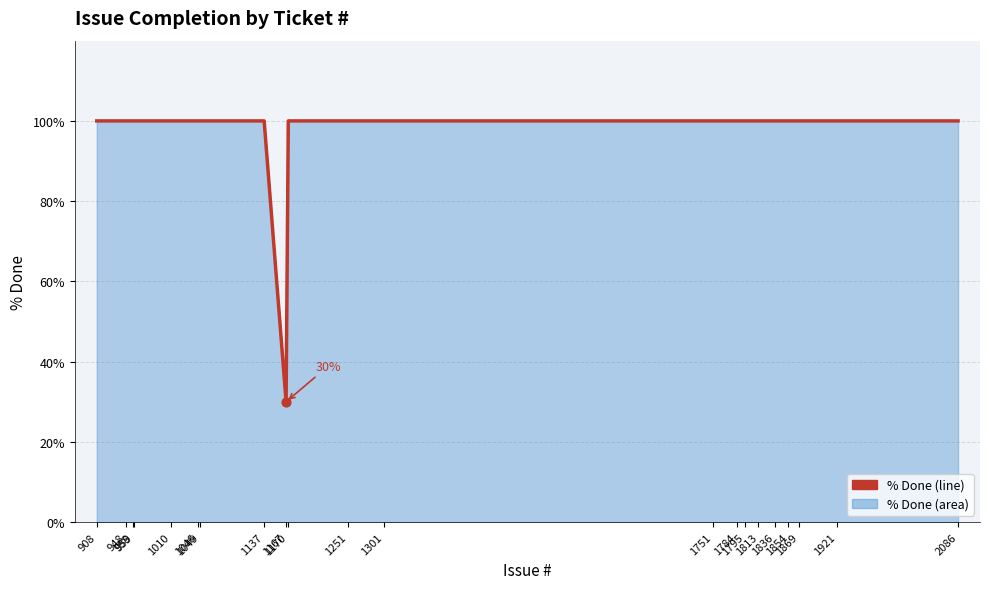

Approximately how many times larger is the value at 1813 compared to 1137?

1.0